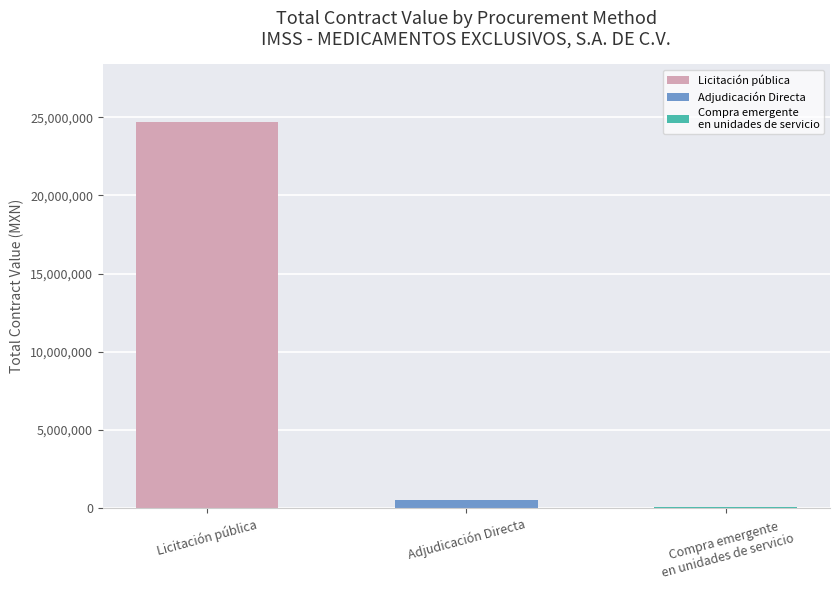

Are the bars horizontal?

No